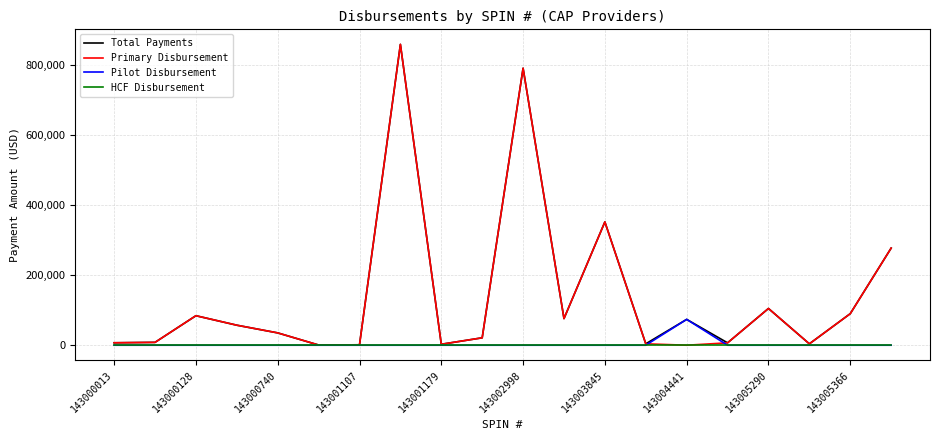

What is the maximum value for Primary Disbursement?

857657.2